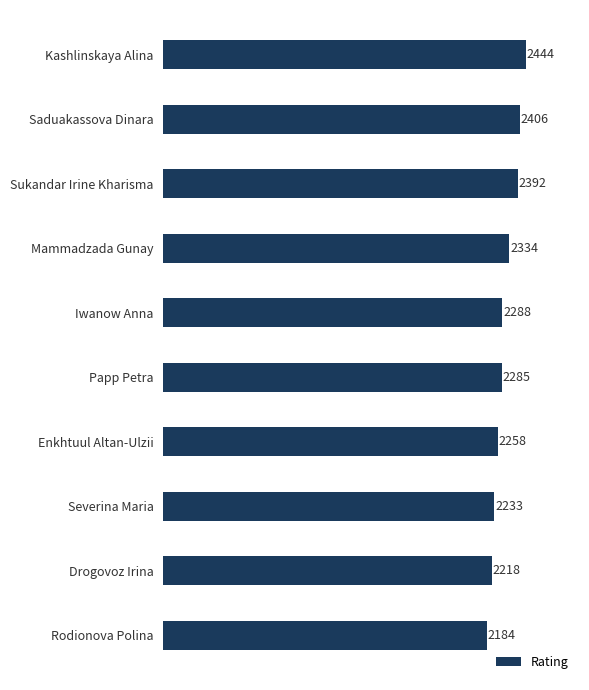

Approximately how many times larger is the value at Rodionova Polina compared to Drogovoz Irina?

1.0